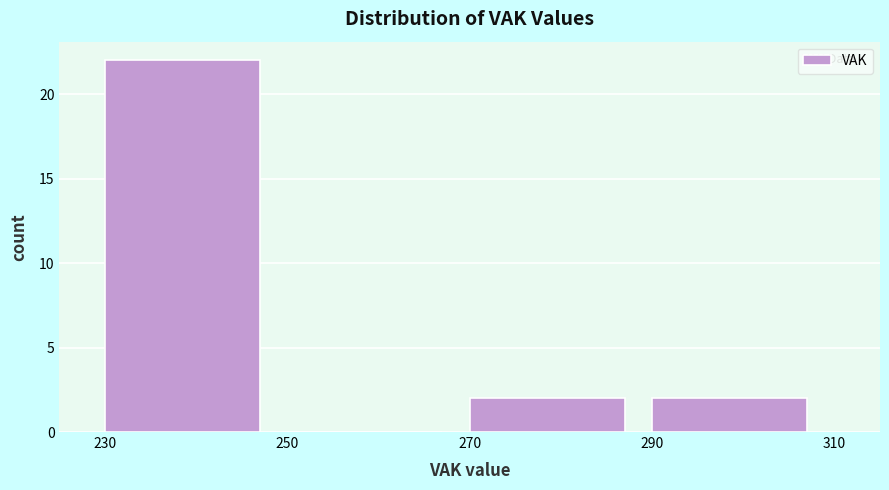

Which range on the x-axis has the tallest bar?

230 to 250